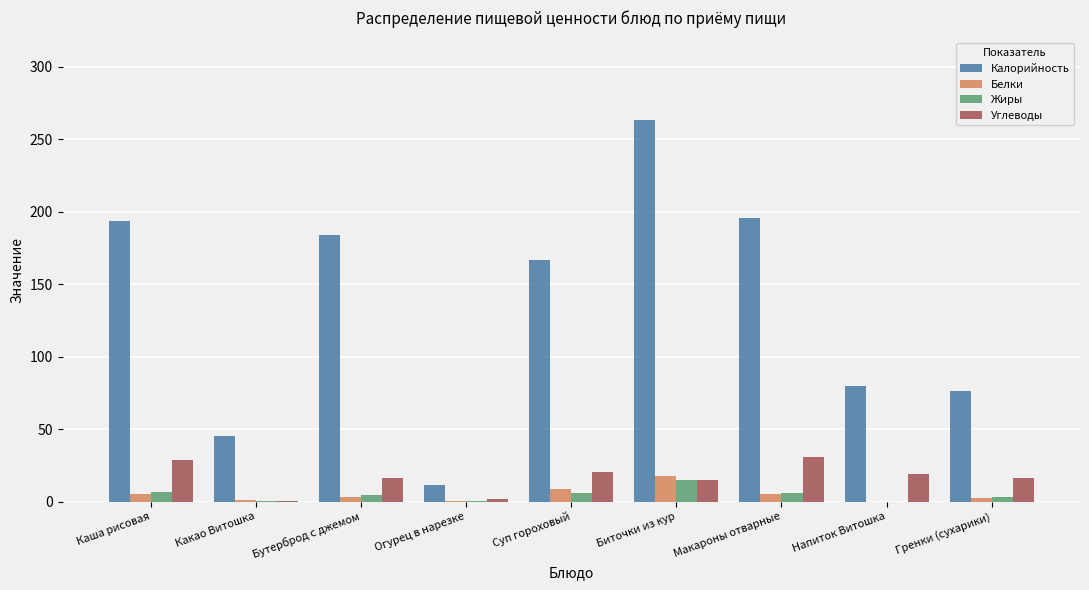

At which category is the sum across all series the highest?

Биточки из кур